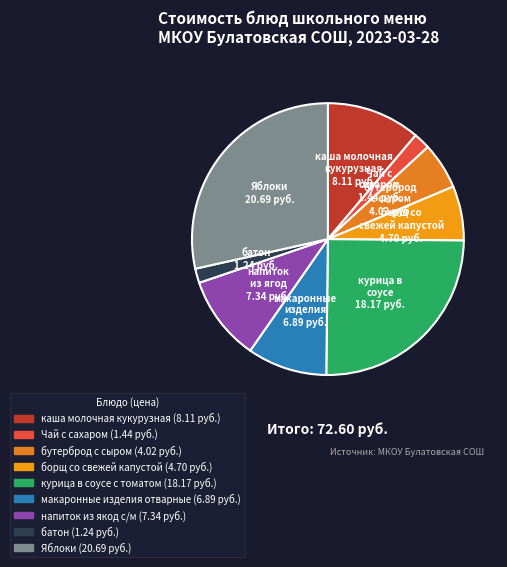

What percentage is NOT represented by макаронные изделия отварные?

90.5%